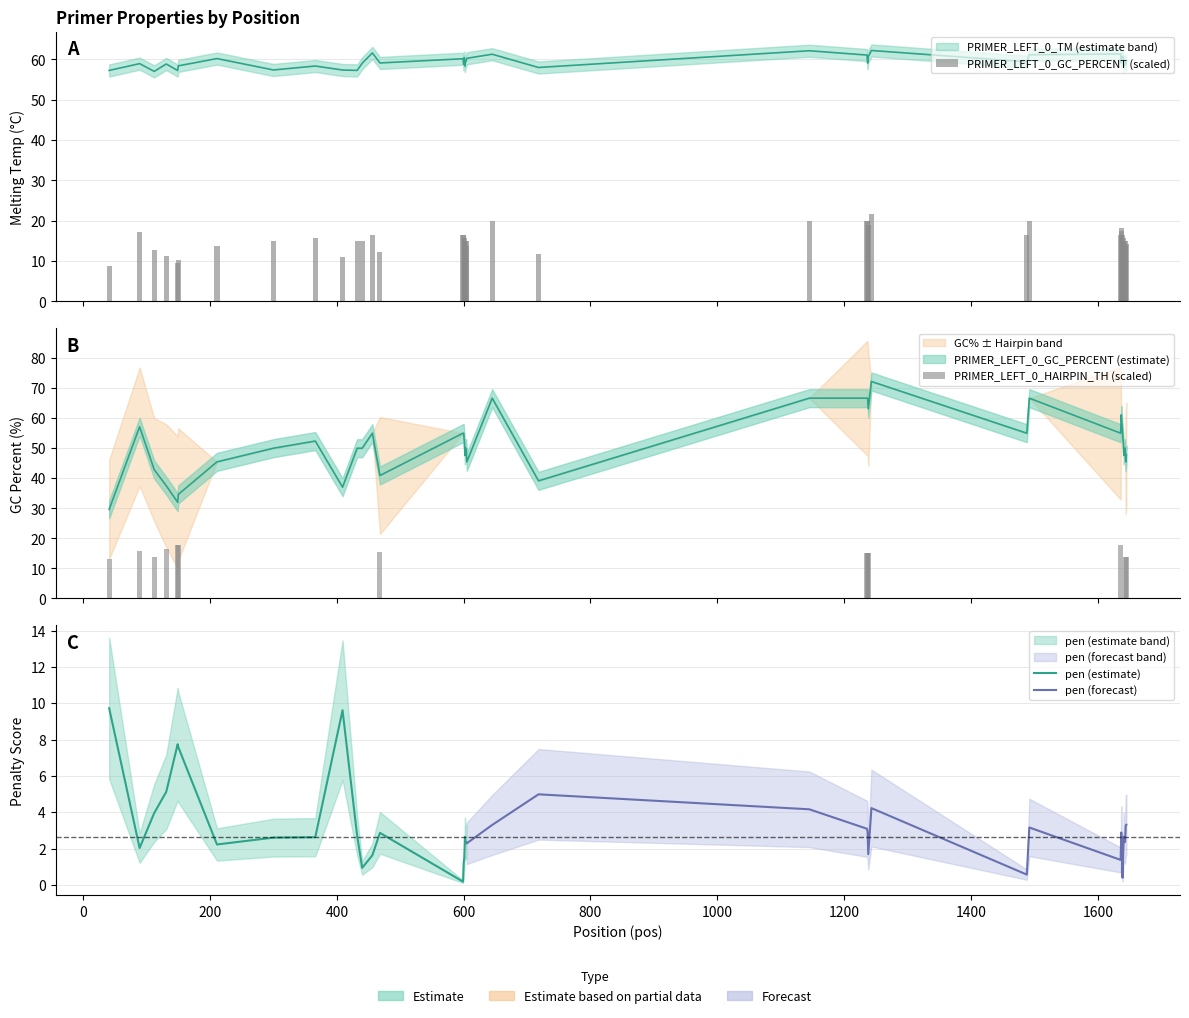

What is the lowest value of the PRIMER_LEFT_0_GC_PERCENT series?

8.9